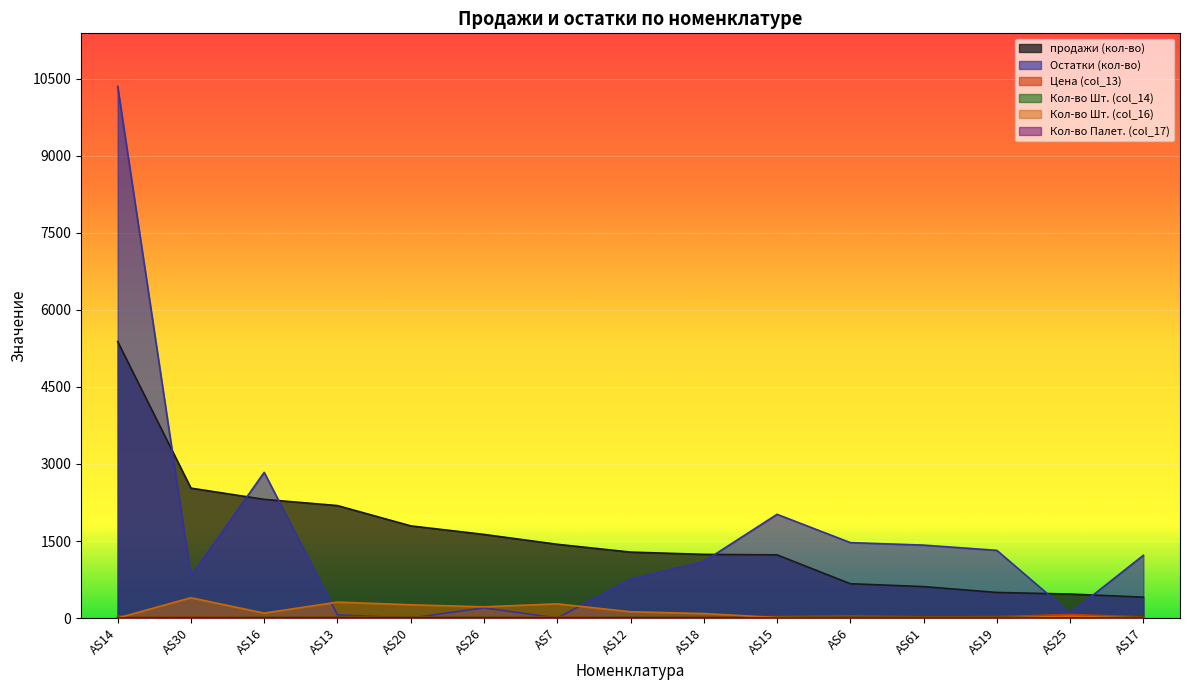

At how many categories does at least one series exceed 5431?

1